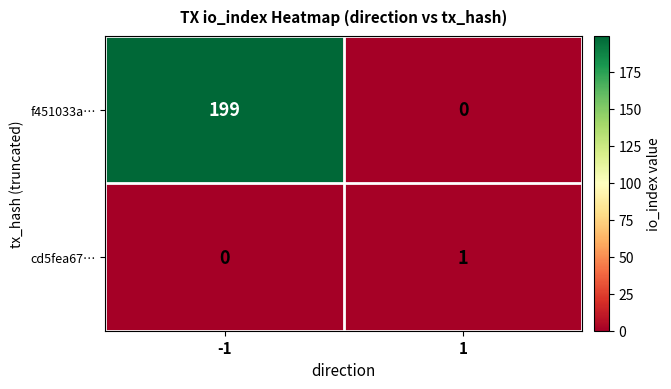

Reading right to left, what are all the values shown in this chart?

f451033a…: 0	199
cd5fea67…: 1	0